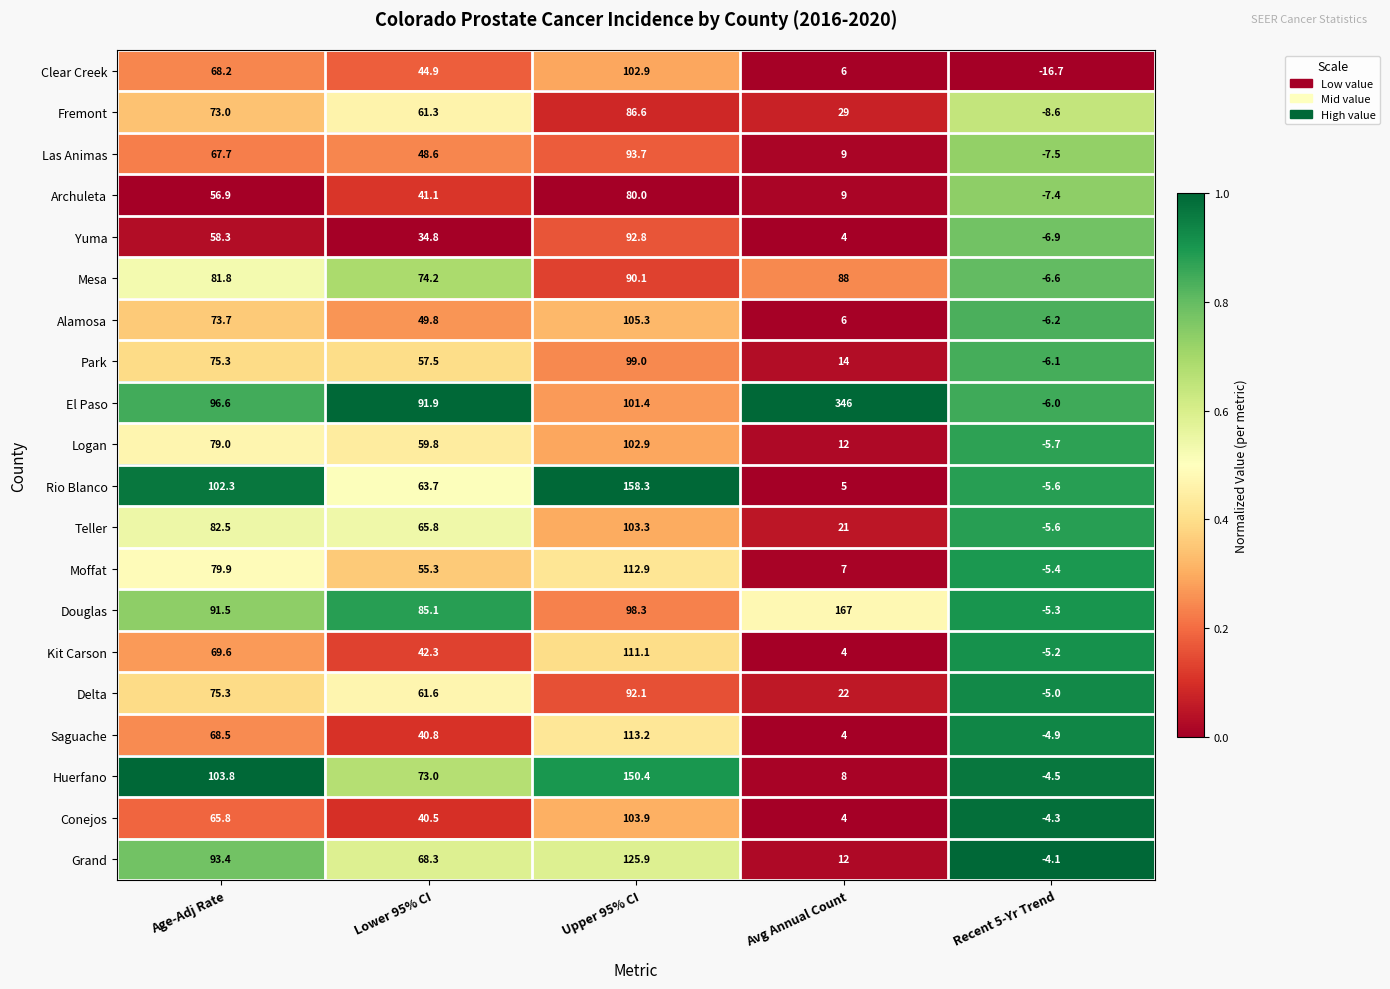

What is the difference between the Las Animas values at Upper 95% CI and Recent 5-Yr Trend?

101.2